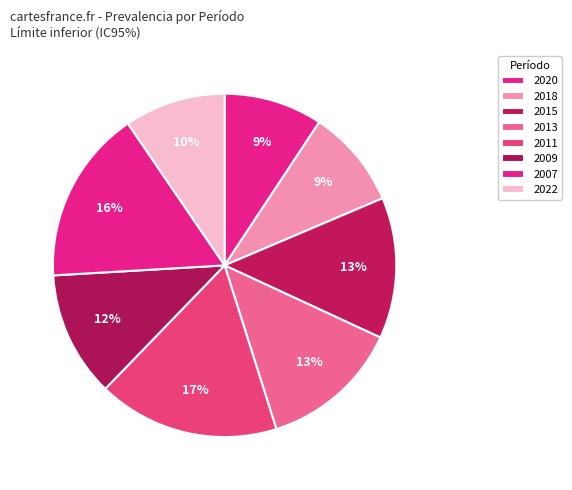

How many slices are in this pie chart?

8